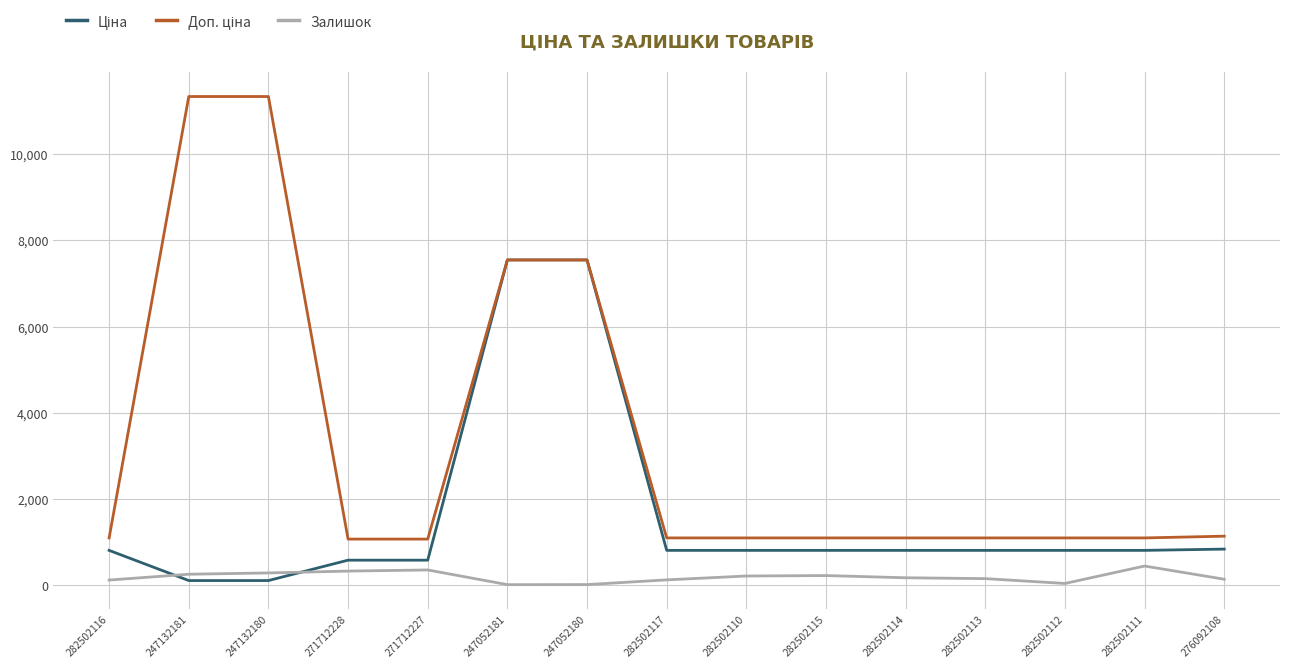

What is the maximum value shown in the chart?

11334.0